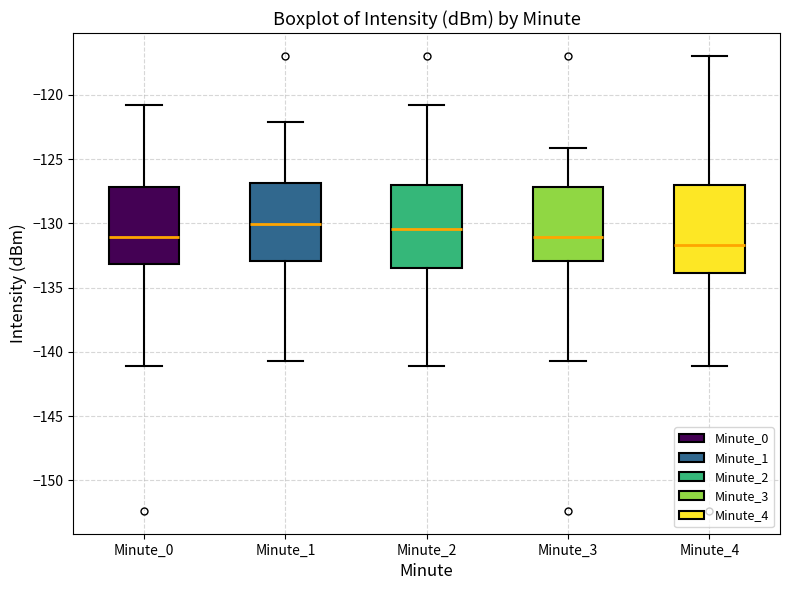

Where is the lower edge of the box for Minute_0 on the y-axis? The values are not printed on the chart, so give them approximately, as read against the axis.

-133.0